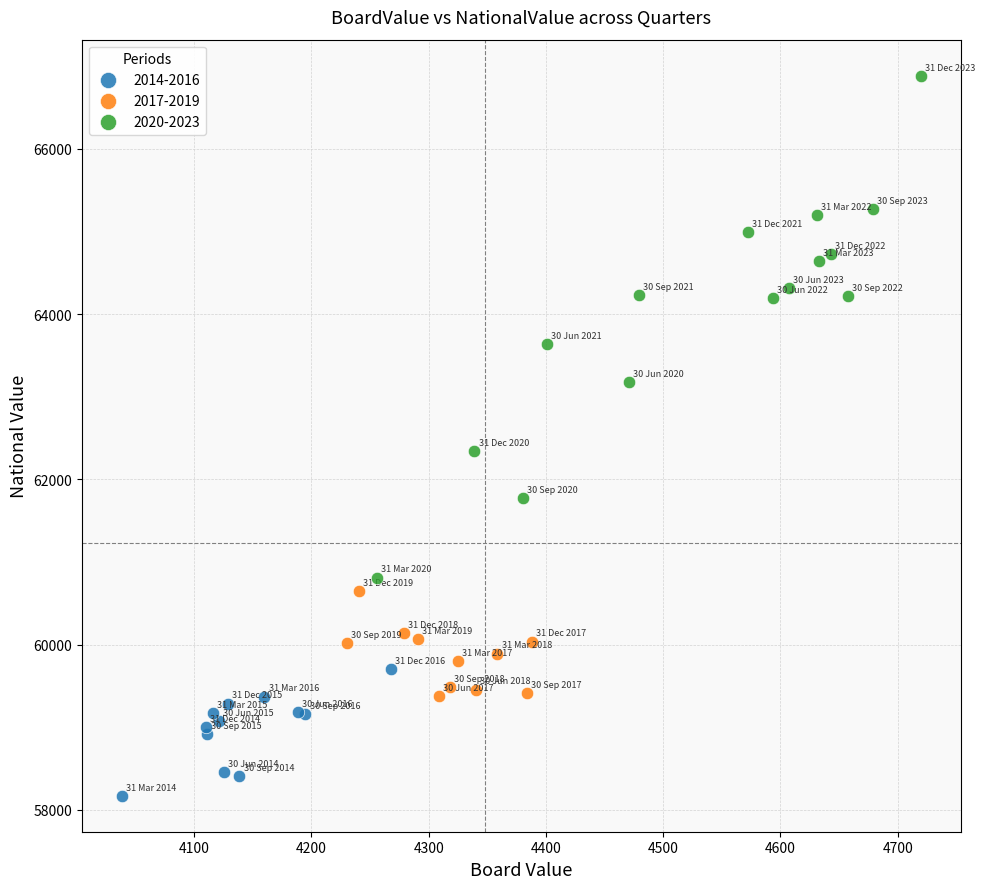

Which series reaches the minimum Y coordinate?

2014-2016